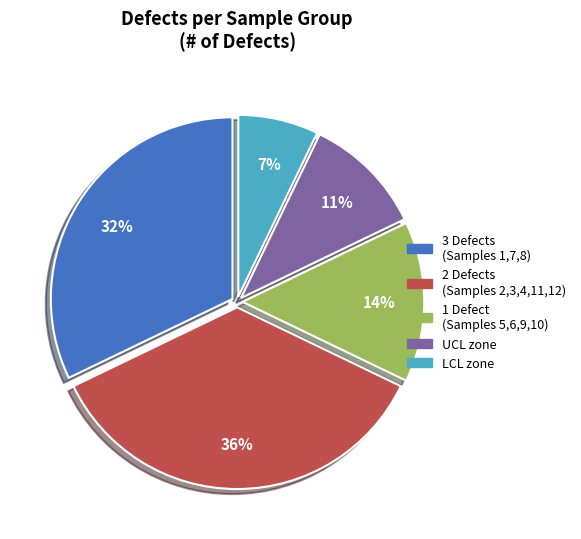

Is there a majority slice in this chart?

No